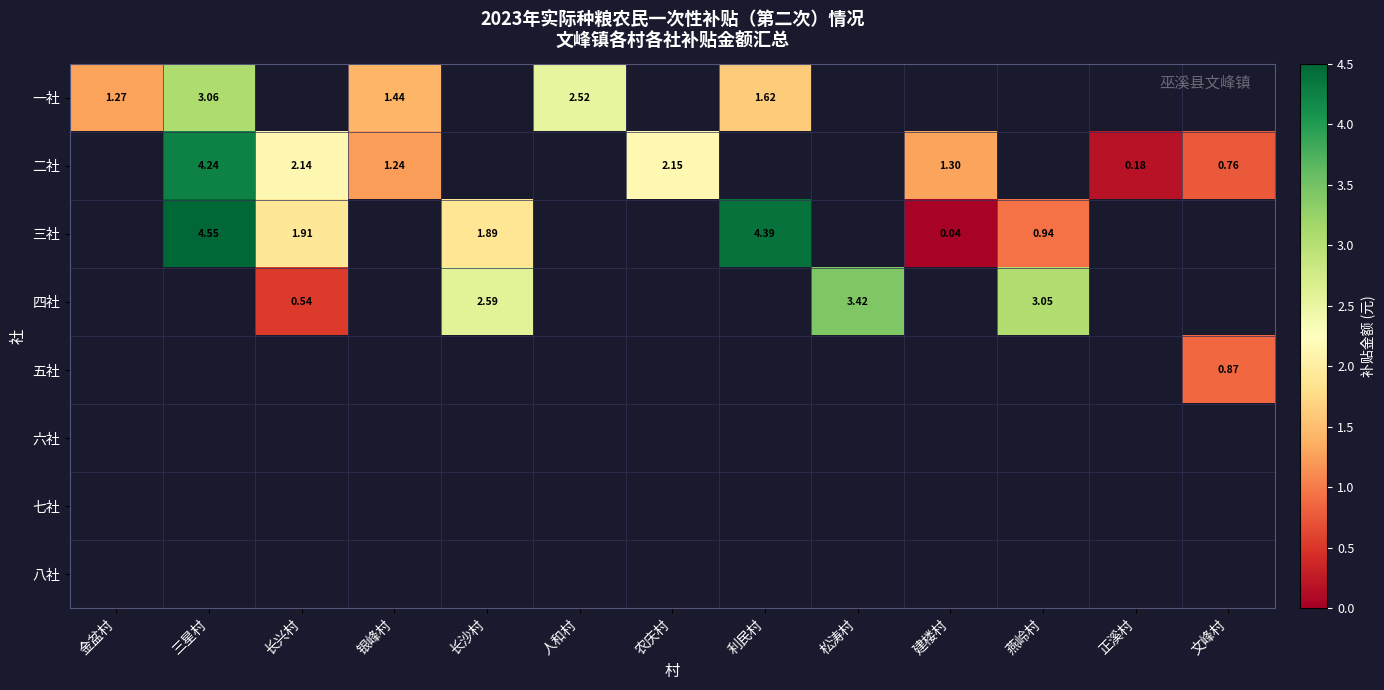

The 一社 series shows 4.3 at 三星村. True or false?

False